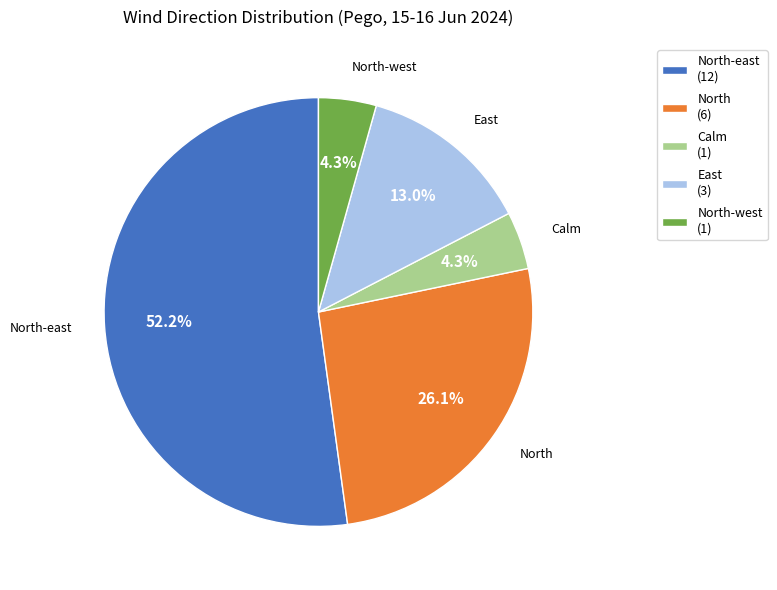

Which slice is the largest?

North-east (12)